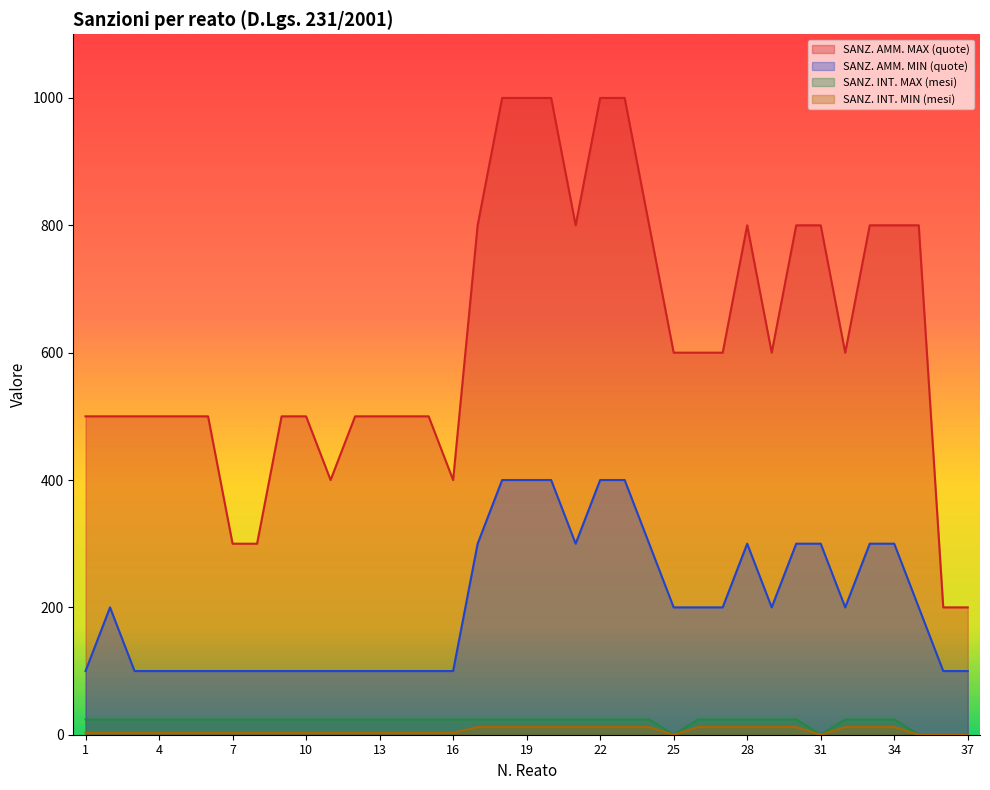

Where is the first local minimum for SANZ. AMM. MIN (quote)?

21